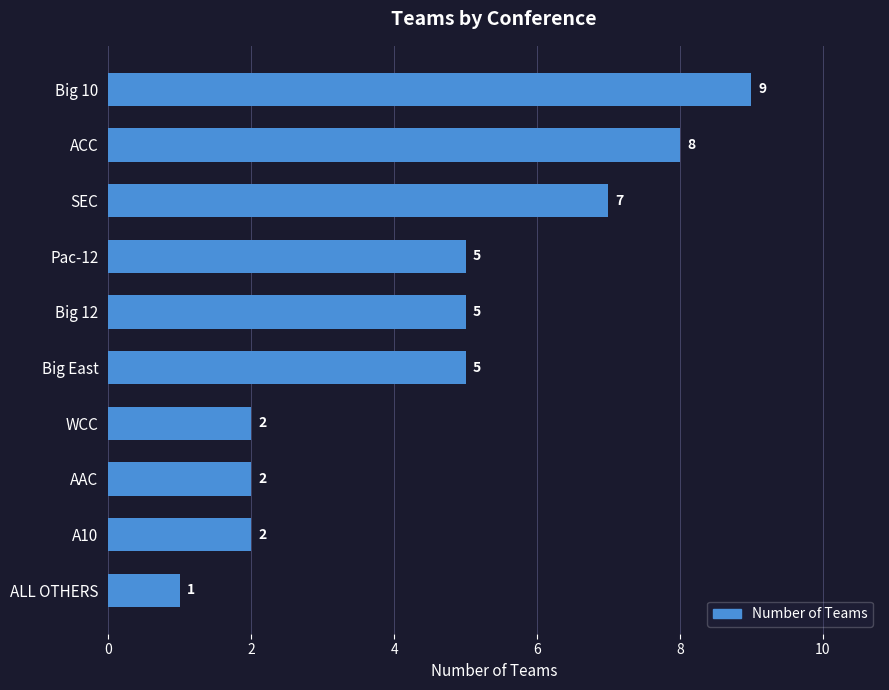

What is the smallest value displayed?

1